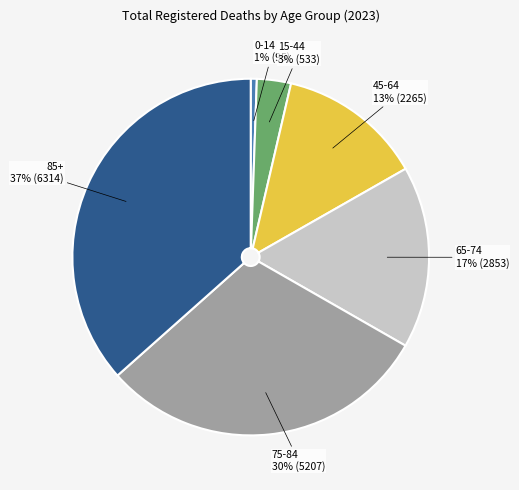

To the nearest percent, what percentage of the pie is 85+?

37%